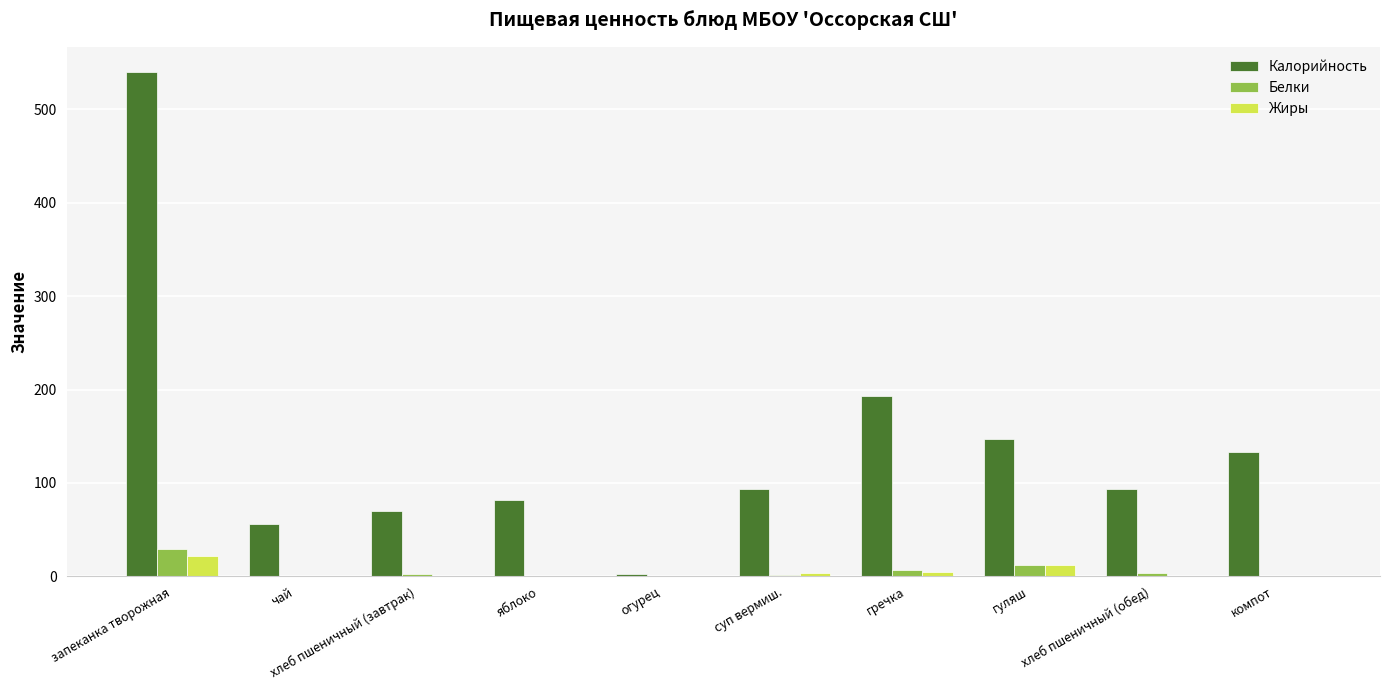

At which category is the sum across all series the highest?

запеканка творожная